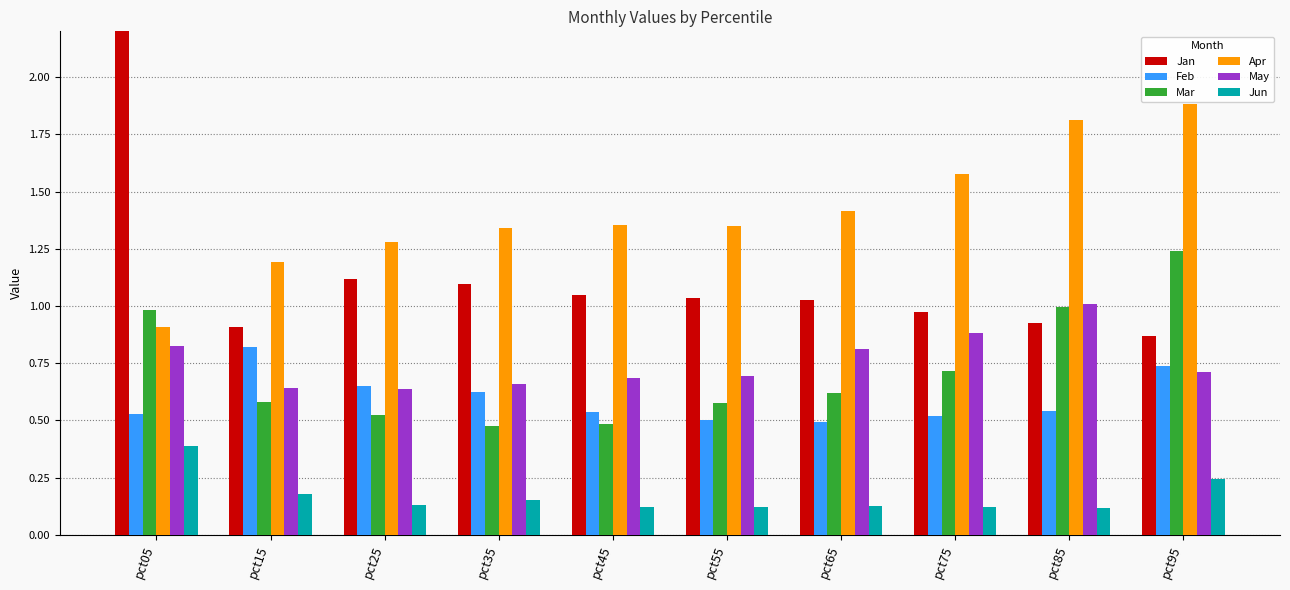

List the series in order of their peak value, lowest first.

Jun, Feb, May, Mar, Apr, Jan